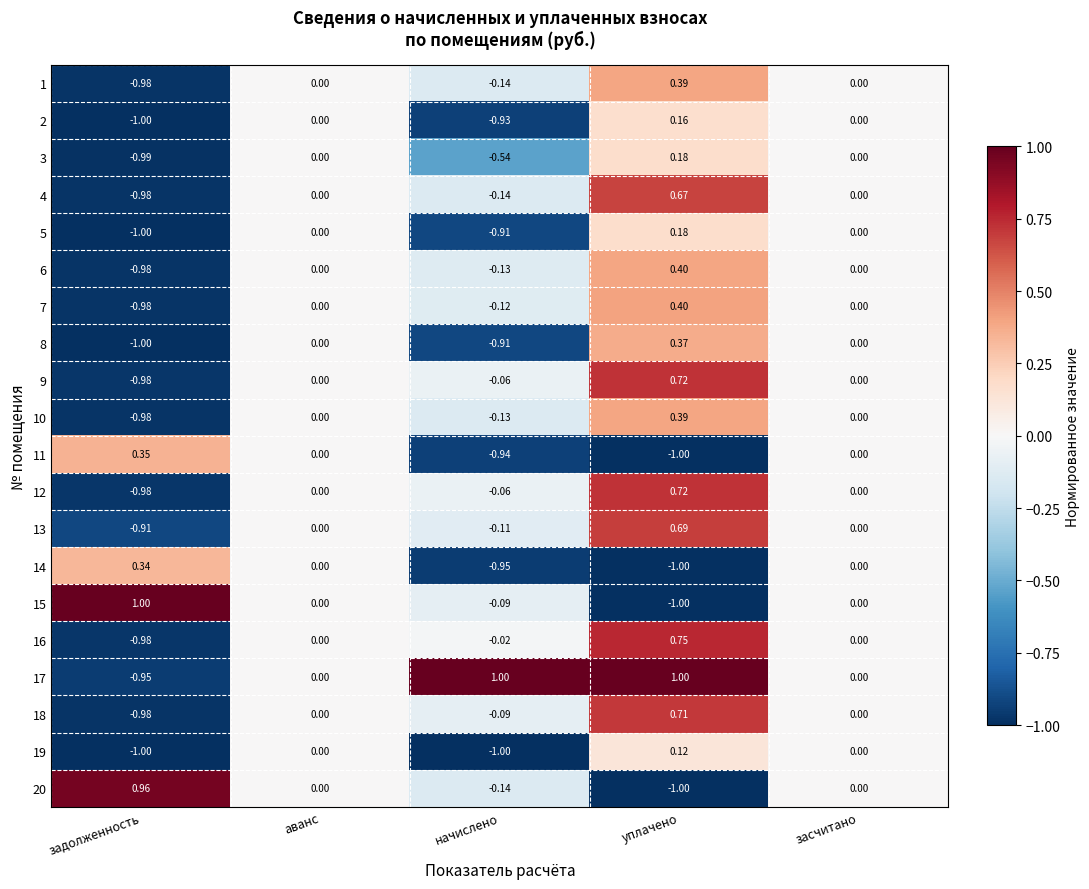

At which category is the sum across all series the highest?

уплачено